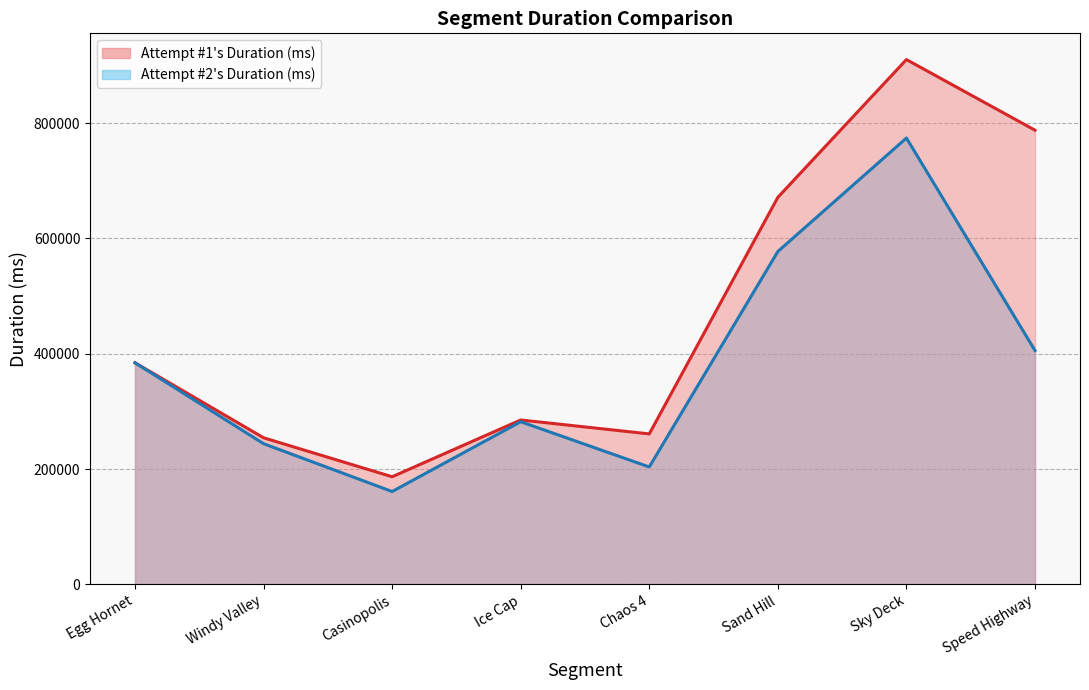

True or false: Attempt #2's Duration (ms) and Attempt #1's Duration (ms) intersect in this chart.

True